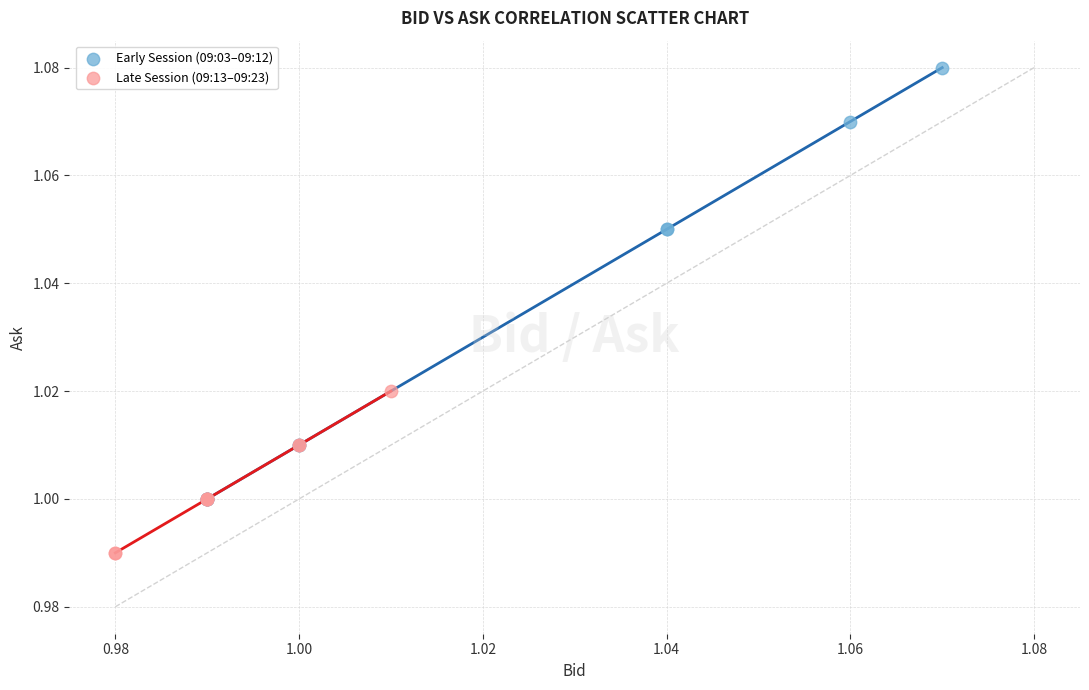

Which series contains the highest Y value?

Early Session (09:03–09:12)